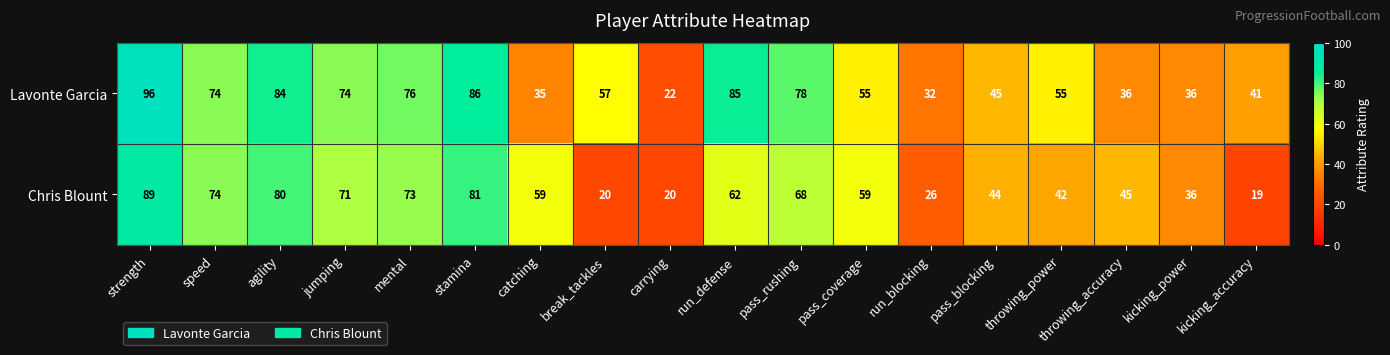

At how many categories does at least one series exceed 33?

16